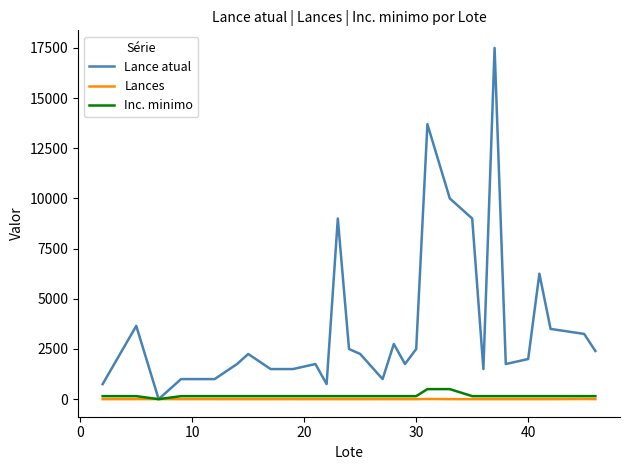

What is the highest value of the Inc. minimo series?

500.0